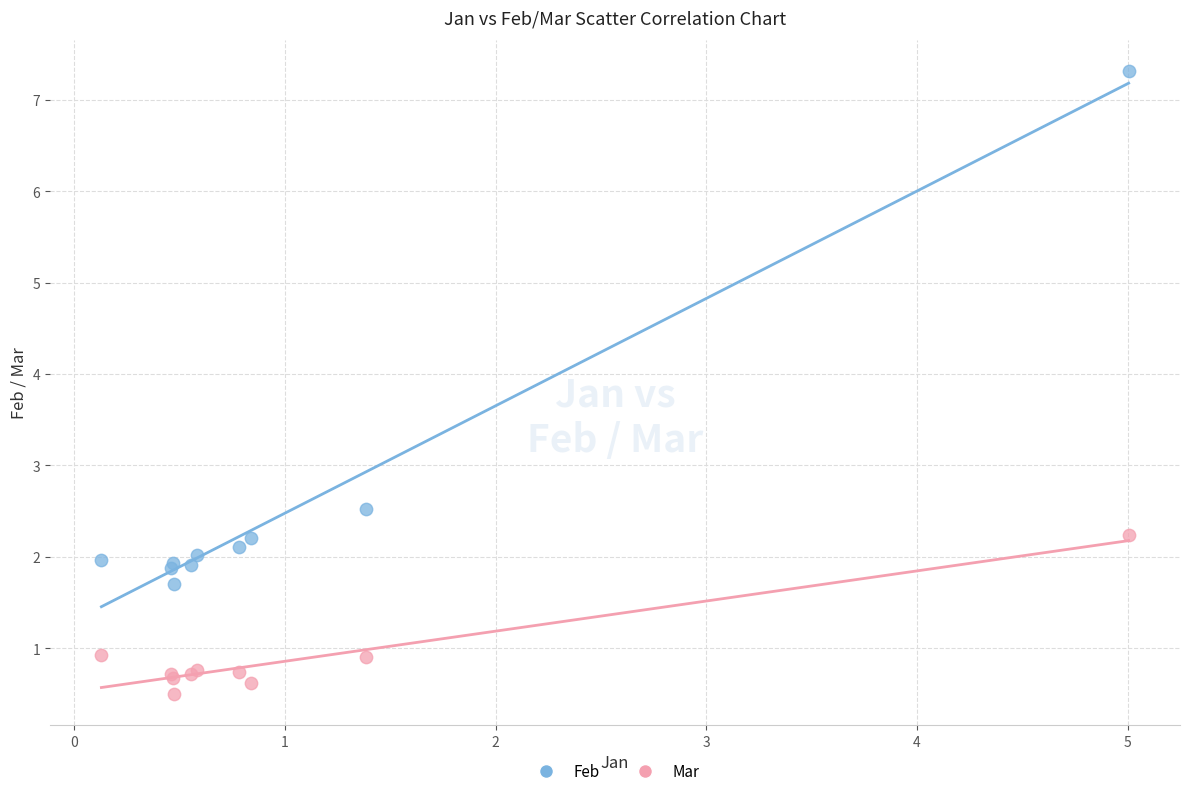

Across all series, what Y value is closest to 3?

2.5